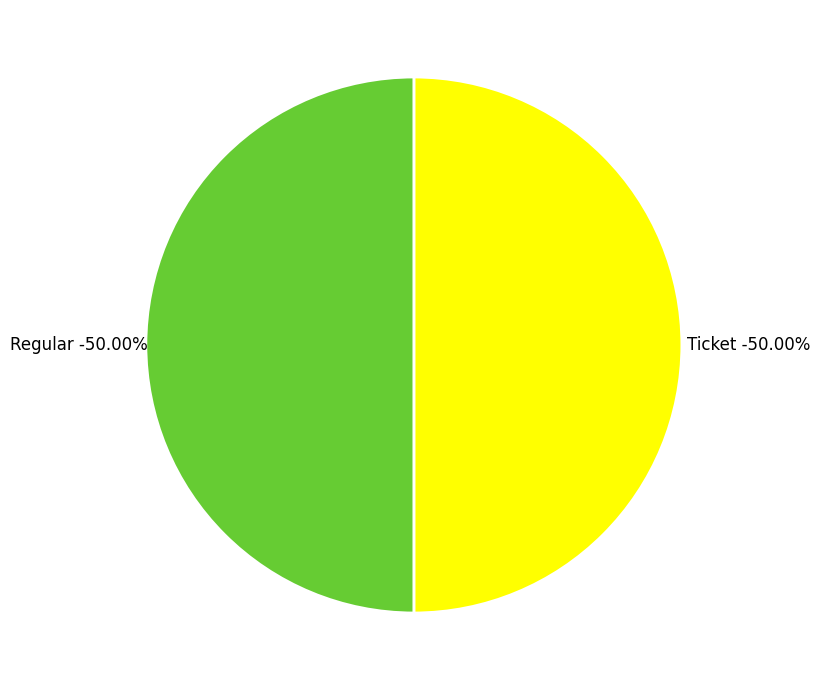

Is there a majority slice in this chart?

Yes